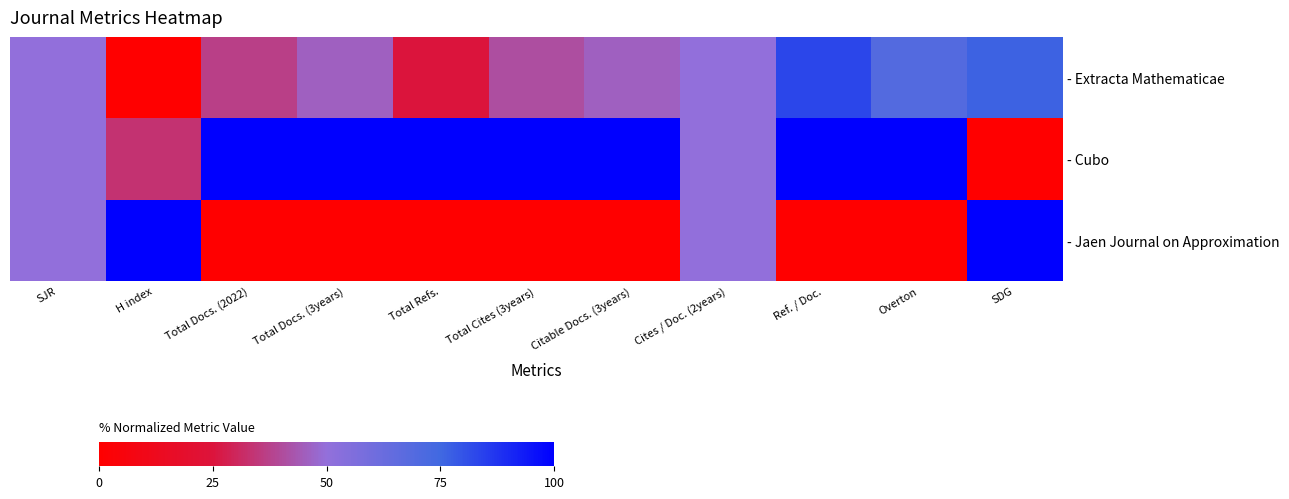

Reading left to right, transcribe all the data shown in this chart.

- Extracta Mathematicae: SJR=50.0	H index=0.0	Total Docs. (2022)=37.0	Total Docs. (3years)=45.9	Total Refs.=25.3	Total Cites (3years)=40.7	Citable Docs. (3years)=45.9	Cites / Doc. (2years)=50.0	Ref. / Doc.=83.1	Overton=69.2	SDG=76.5
- Cubo: SJR=50.0	H index=33.3	Total Docs. (2022)=100.0	Total Docs. (3years)=100.0	Total Refs.=100.0	Total Cites (3years)=100.0	Citable Docs. (3years)=100.0	Cites / Doc. (2years)=50.0	Ref. / Doc.=100.0	Overton=100.0	SDG=0.0
- Jaen Journal on Approximation: SJR=50.0	H index=100.0	Total Docs. (2022)=0.0	Total Docs. (3years)=0.0	Total Refs.=0.0	Total Cites (3years)=0.0	Citable Docs. (3years)=0.0	Cites / Doc. (2years)=50.0	Ref. / Doc.=0.0	Overton=0.0	SDG=100.0